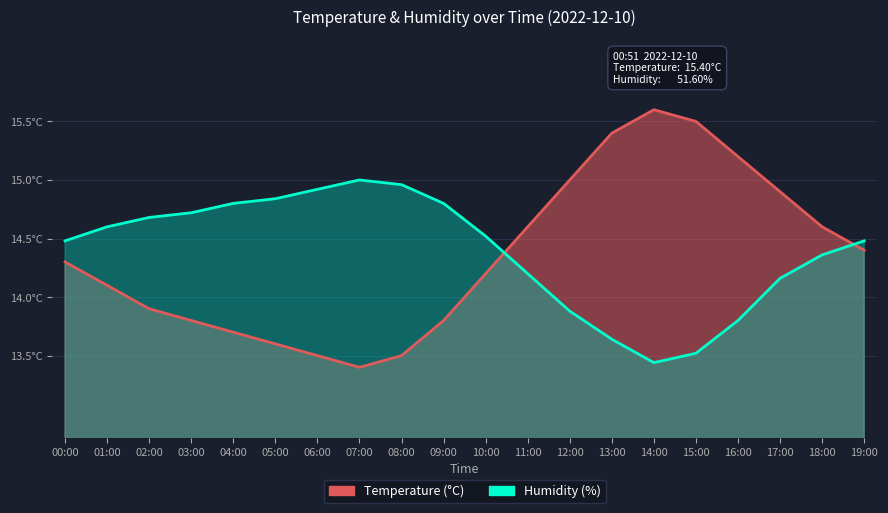

Is it true that temperature equals 6.9 at 06:00?

False